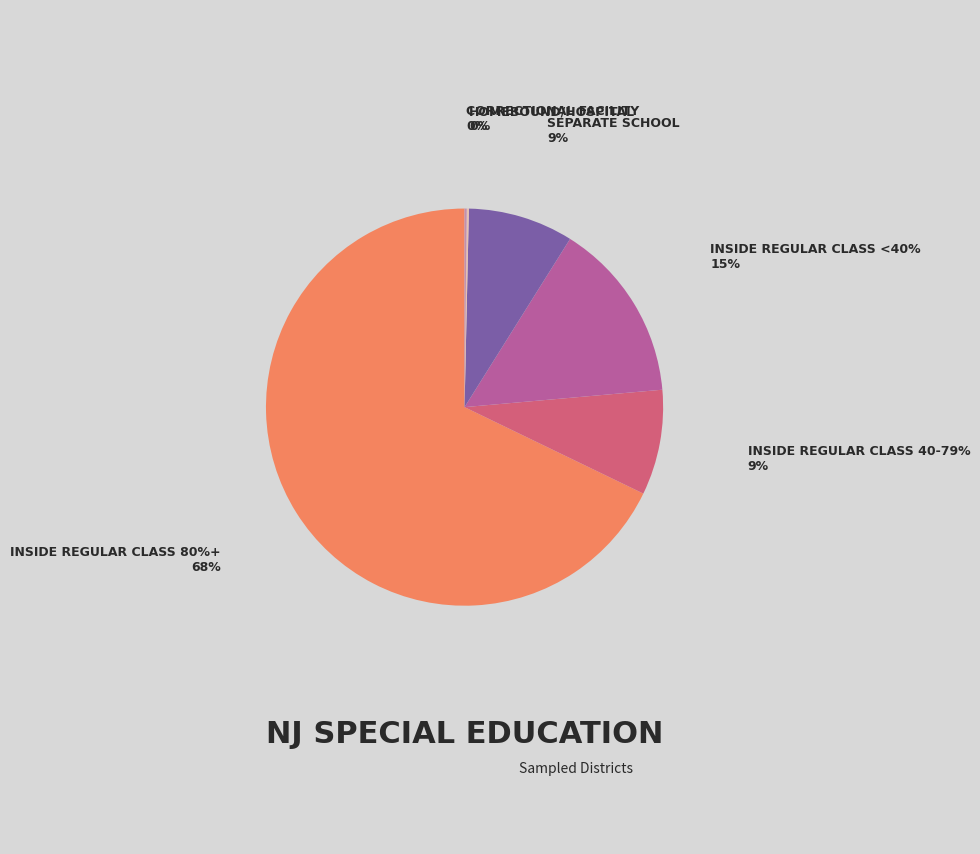

Is there any slice that represents more than half of the pie?

Yes